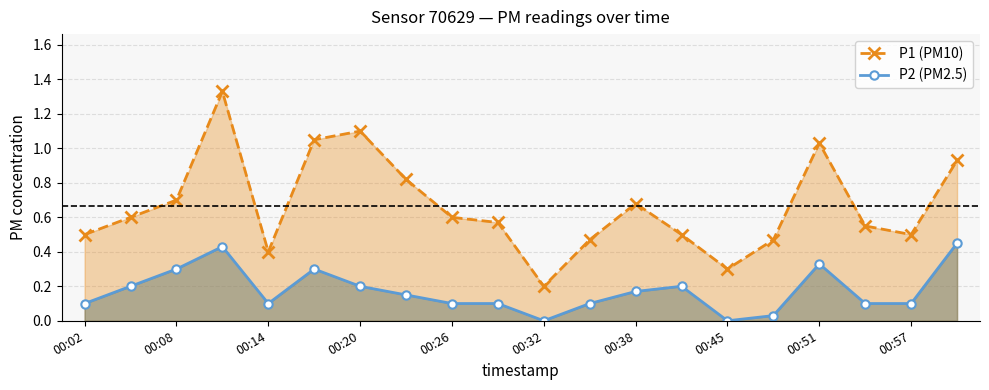

At which category does P1 (PM10) reach its first local valley?

00:14